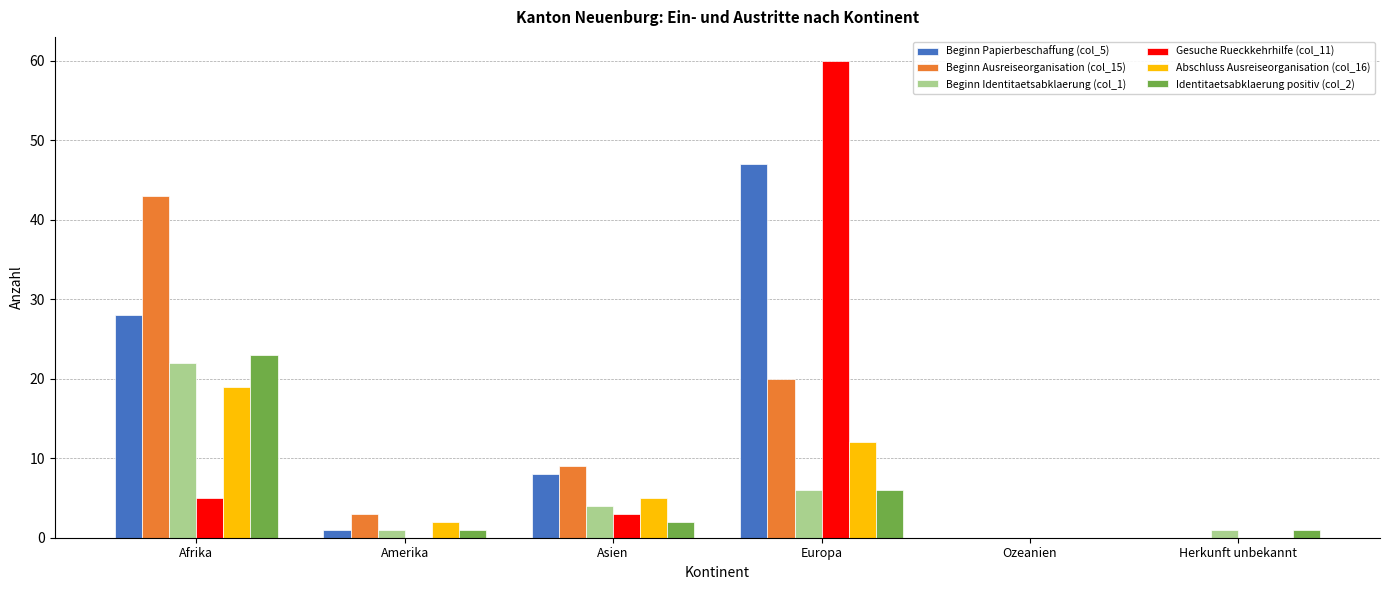

At which category is the sum across all series the highest?

Europa